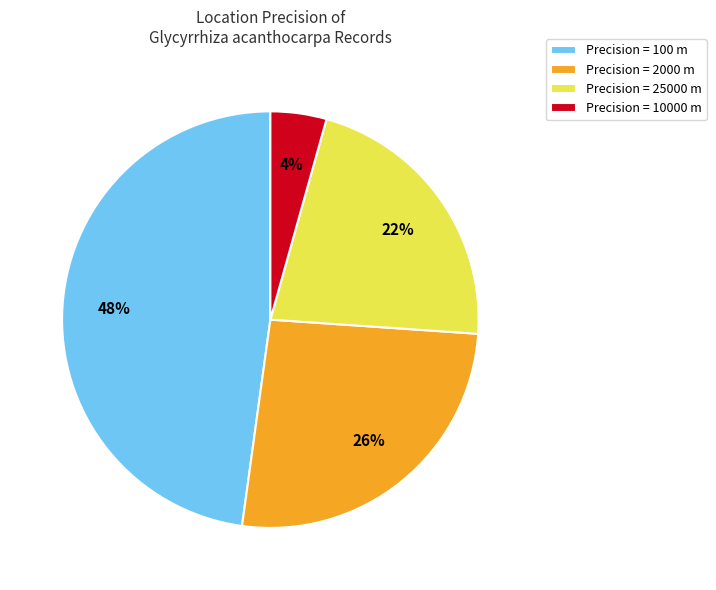

Count the number of slices in the pie.

4